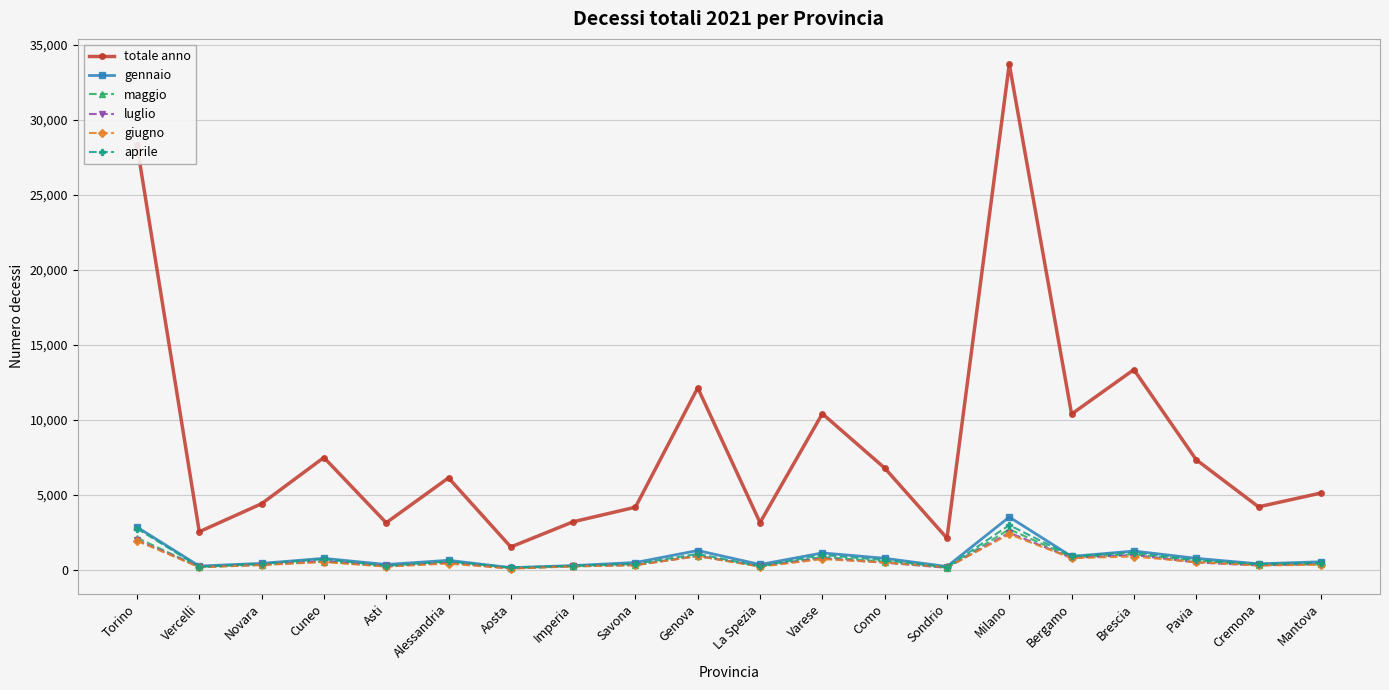

How many interior local peaks does the totale anno series have?

6